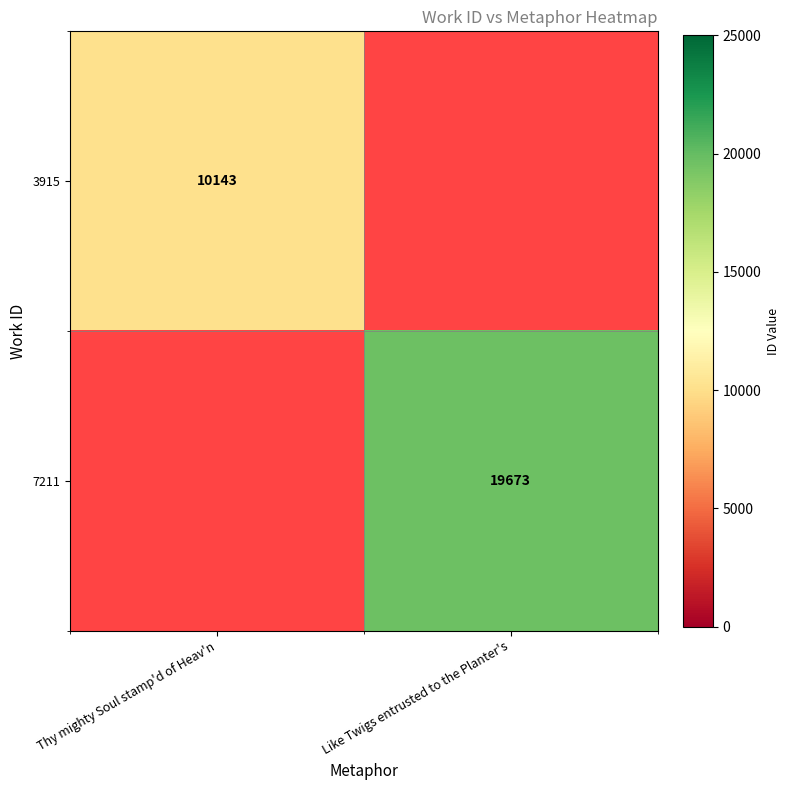

List the labels in order of 3915 value, largest first.

Thy mighty Soul stamp'd of Heav'n, Like Twigs entrusted to the Planter's